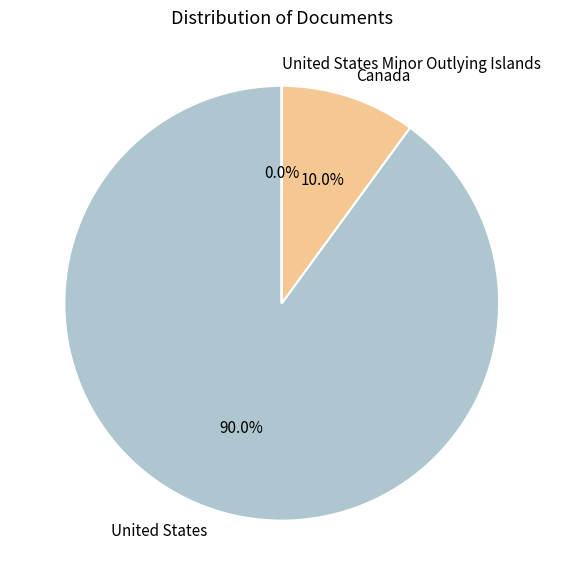

To the nearest percent, what percentage of the pie is United States?

90%